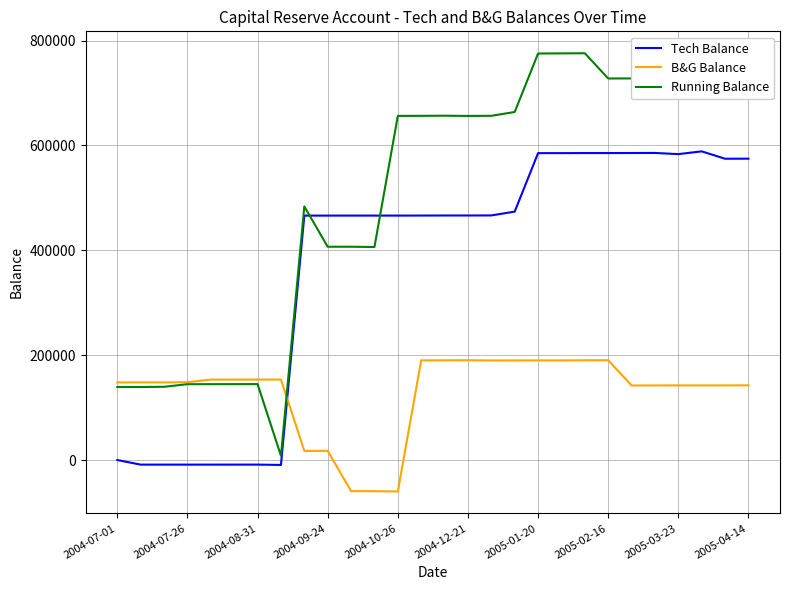

What is the smallest value displayed?

-59919.8